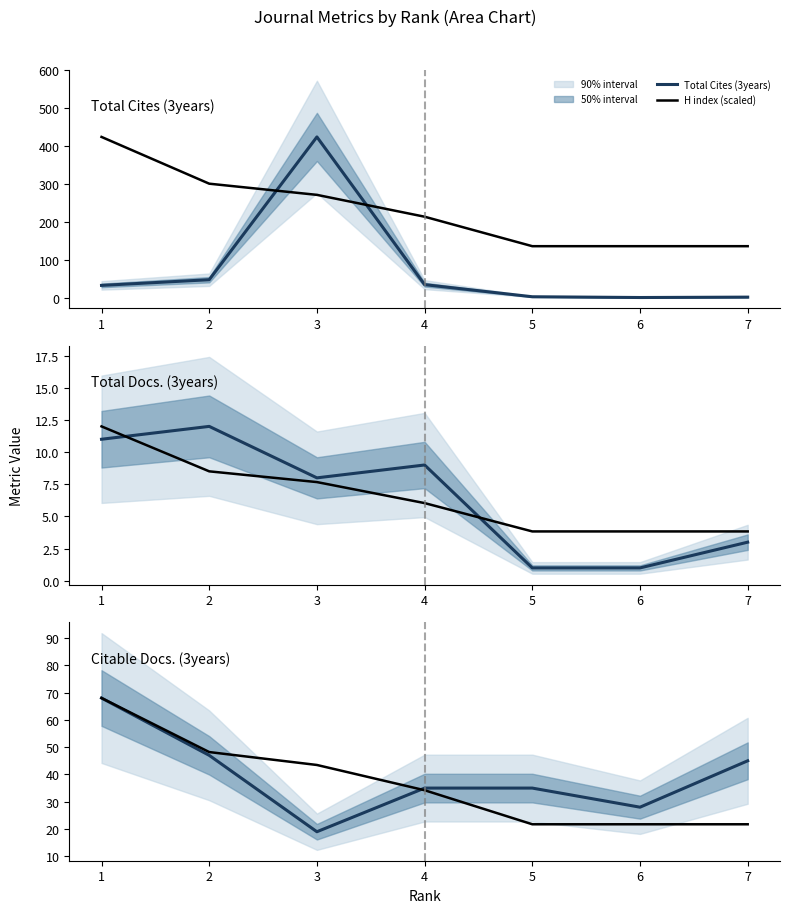

The Total Docs. (3years) series shows 3.0 at 7. True or false?

True